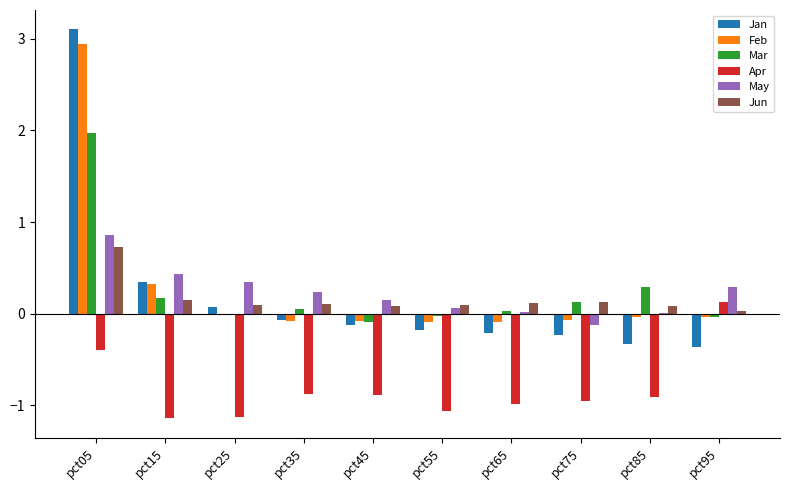

What value does the Feb series have at pct65?

-0.1